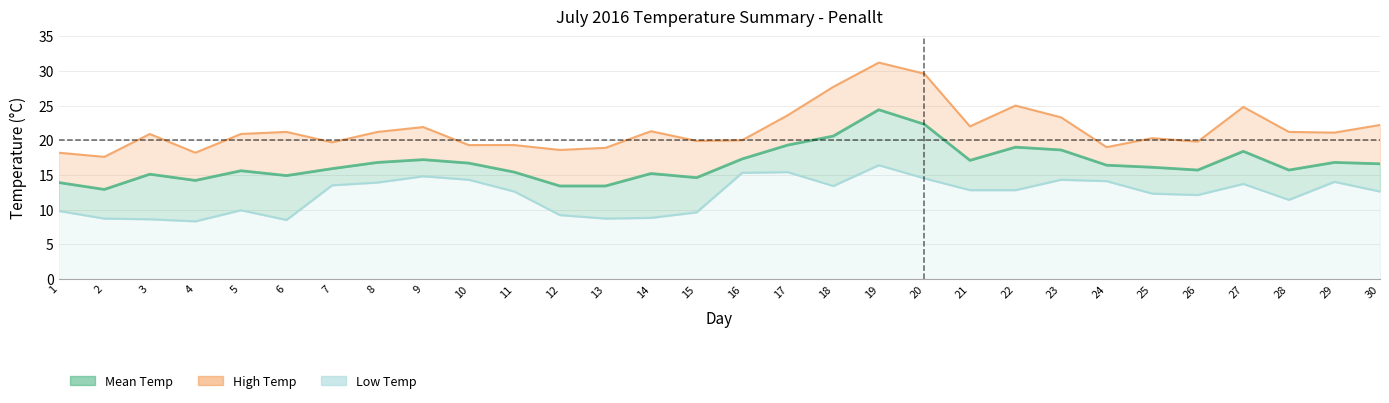

List the labels in order of High Temp value, largest first.

19, 20, 18, 22, 27, 17, 23, 30, 21, 9, 14, 6, 8, 28, 29, 3, 5, 25, 16, 15, 26, 7, 10, 11, 24, 13, 12, 1, 4, 2